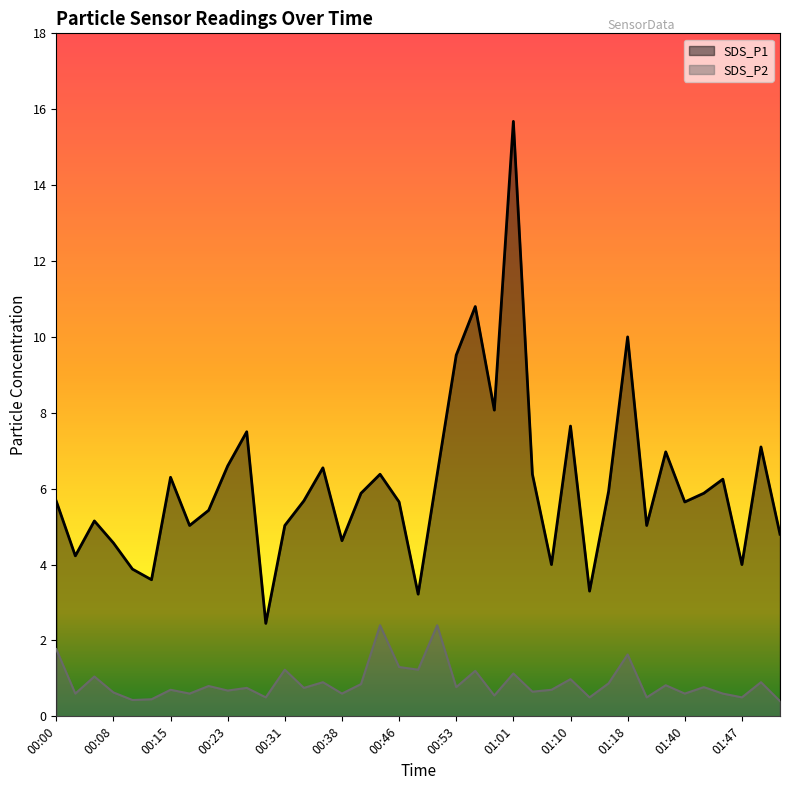

Is the value of SDS_P1 at 00:10 greater than the value of SDS_P2 at 01:42?

Yes